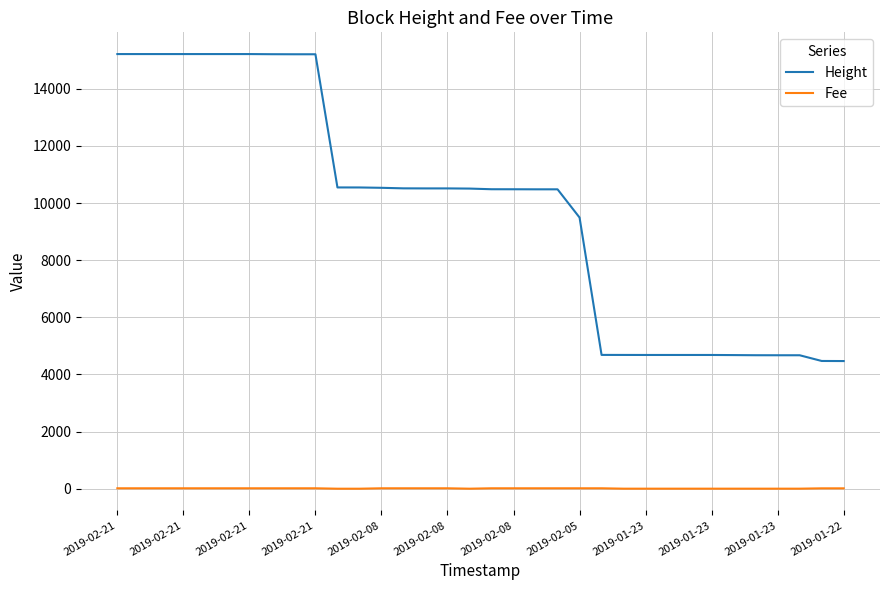

Rank the series by their average value, from highest to lowest.

Height, Fee